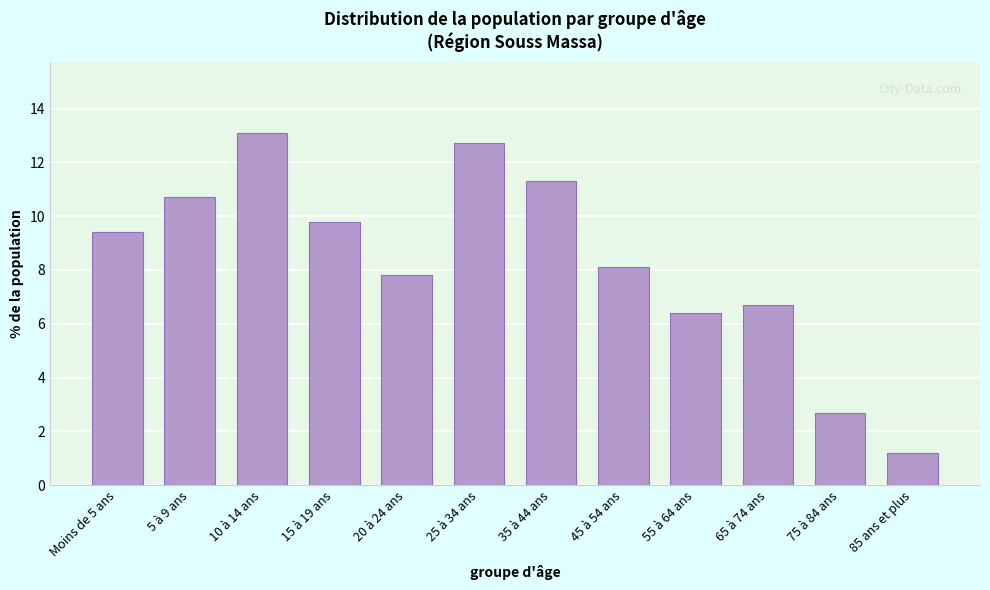

Reading left to right, list all the values displayed in this chart.

Moins de 5 ans=9.4	5 à 9 ans=10.7	10 à 14 ans=13.1	15 à 19 ans=9.8	20 à 24 ans=7.8	25 à 34 ans=12.7	35 à 44 ans=11.3	45 à 54 ans=8.1	55 à 64 ans=6.4	65 à 74 ans=6.7	75 à 84 ans=2.7	85 ans et plus=1.2